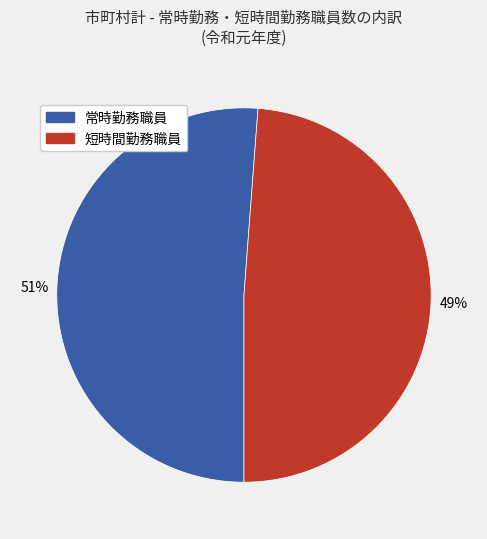

Which category has the smallest portion of the pie?

短時間勤務職員